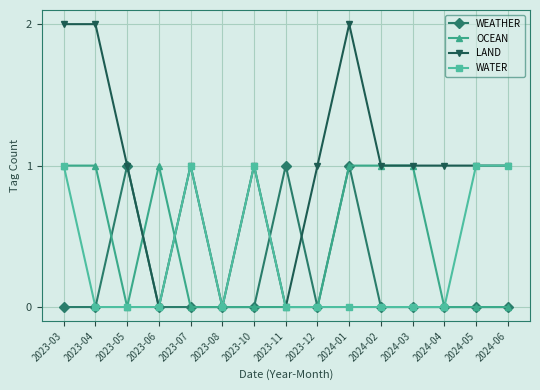

Is the value of LAND at 2024-06 greater than the value of WATER at 2023-06?

Yes